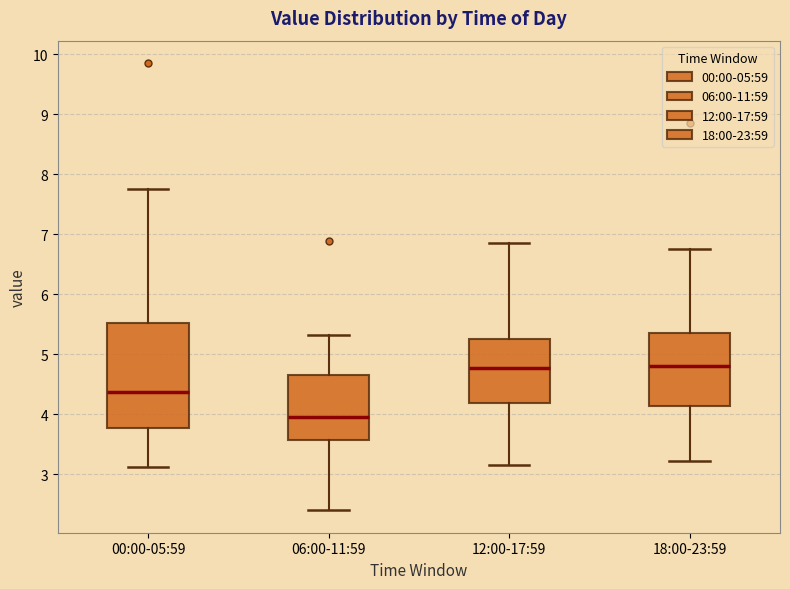

Comparing the boxes themselves (not the whiskers), which one is the tallest?

00:00-05:59